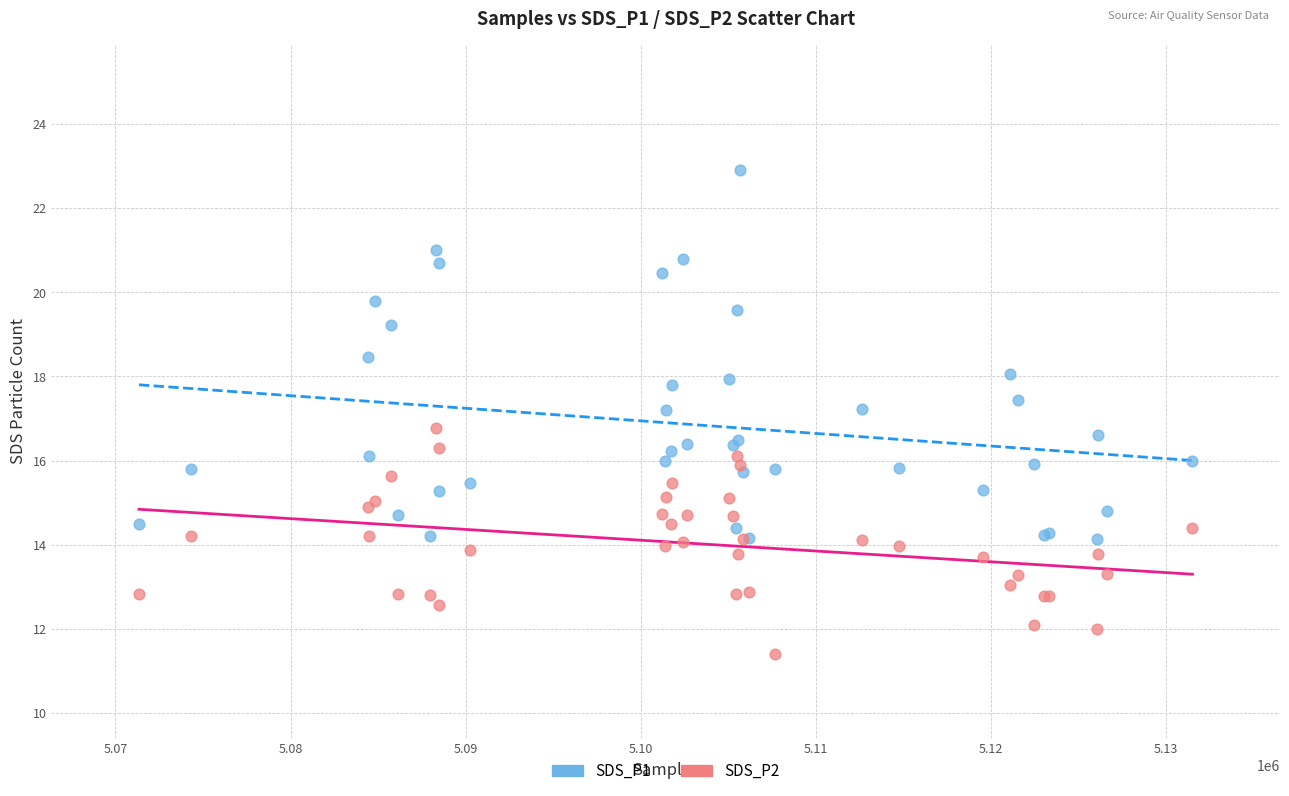

Which series has the widest spread of Y values?

SDS_P1